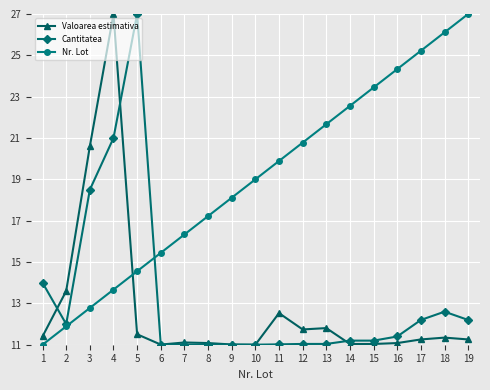

Read the Nr. Lot value at 3.

12.8